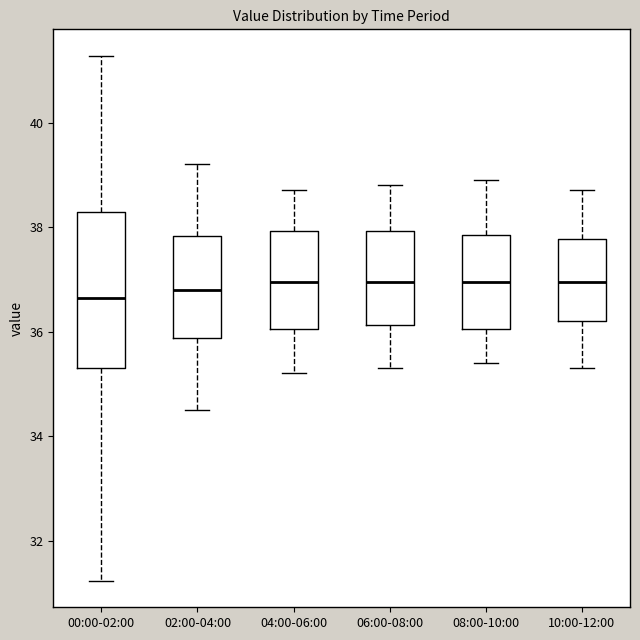

Comparing the boxes themselves (not the whiskers), which one is the tallest?

00:00-02:00